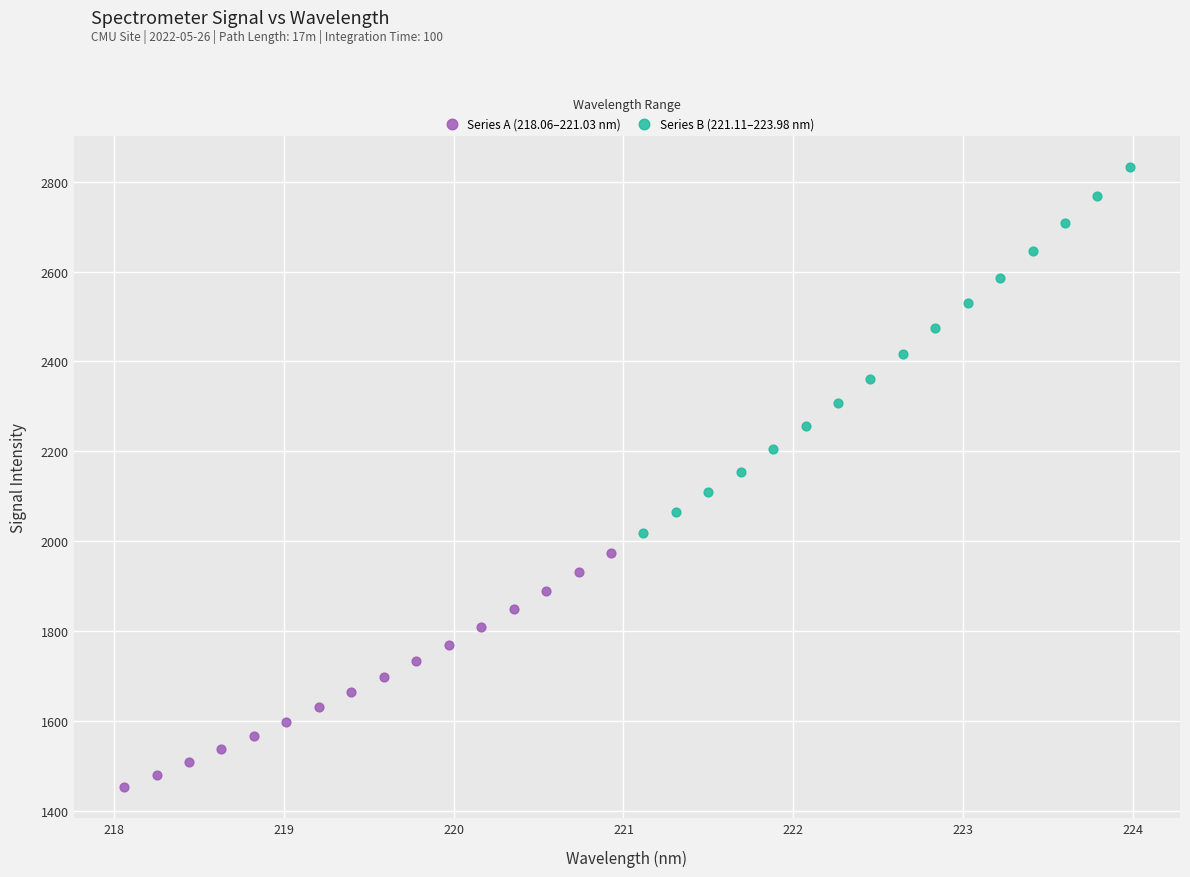

Which series reaches the minimum Y coordinate?

Series A (218.06–221.03 nm)